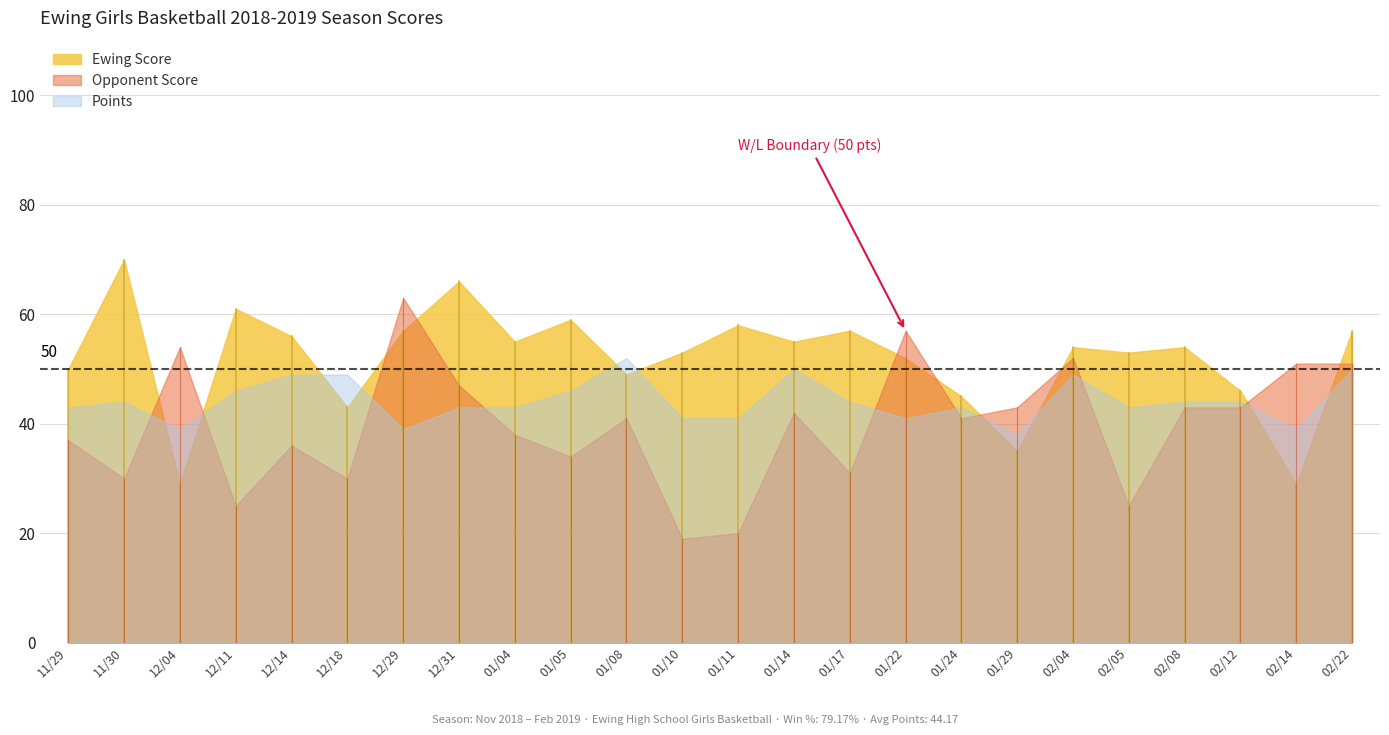

Reading right to left, what are all the values shown in this chart?

Ewing Score: 57	29	46	54	53	54	35	45	52	57	55	58	53	49	59	55	66	57	43	56	61	29	70	50
Opponent Score: 51	51	43	43	25	52	43	41	57	31	42	20	19	41	34	38	47	63	30	36	25	54	30	37
Points: 50	39	44	44	43	49	38	43	41	44	50	41	41	52	46	43	43	39	49	49	46	39	44	43